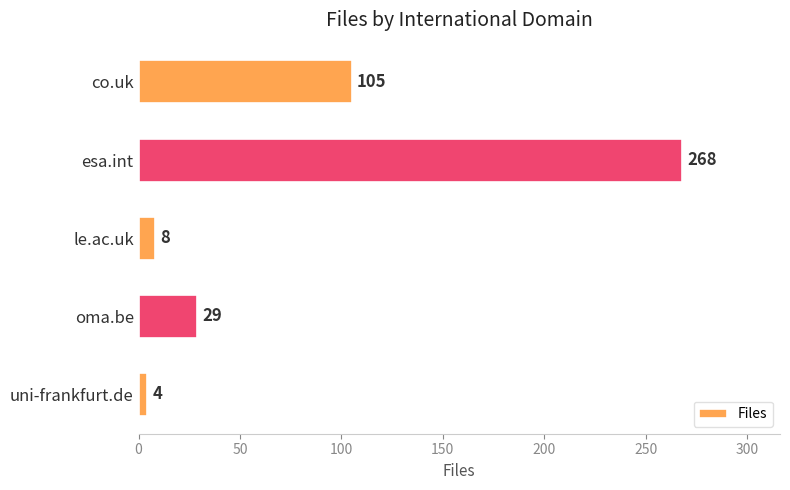

What is the difference between the maximum and minimum values?

264